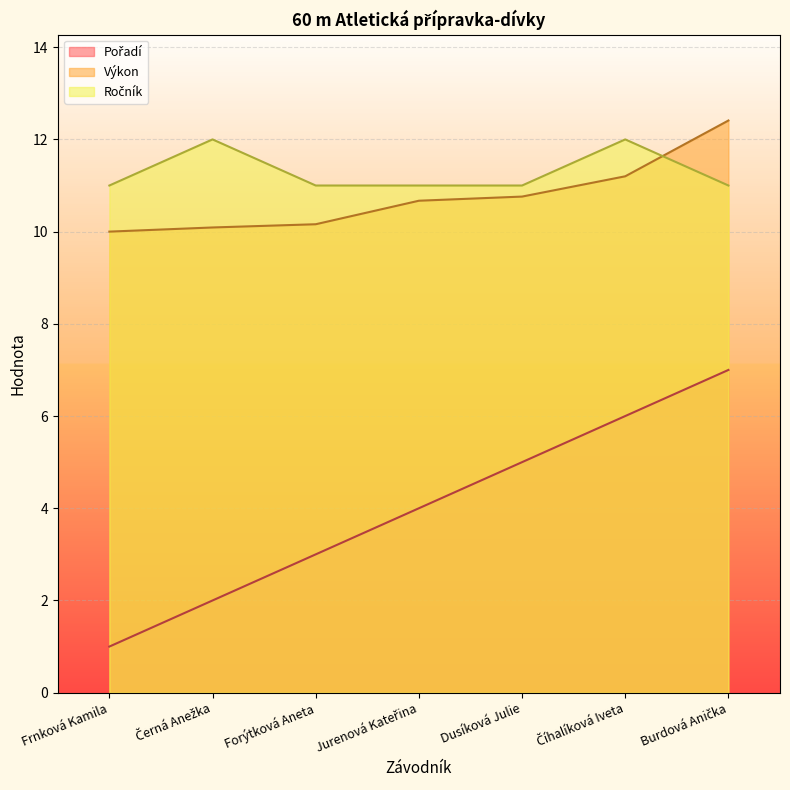

What is the value of the Ročník point at the 2nd from the left?

12.0